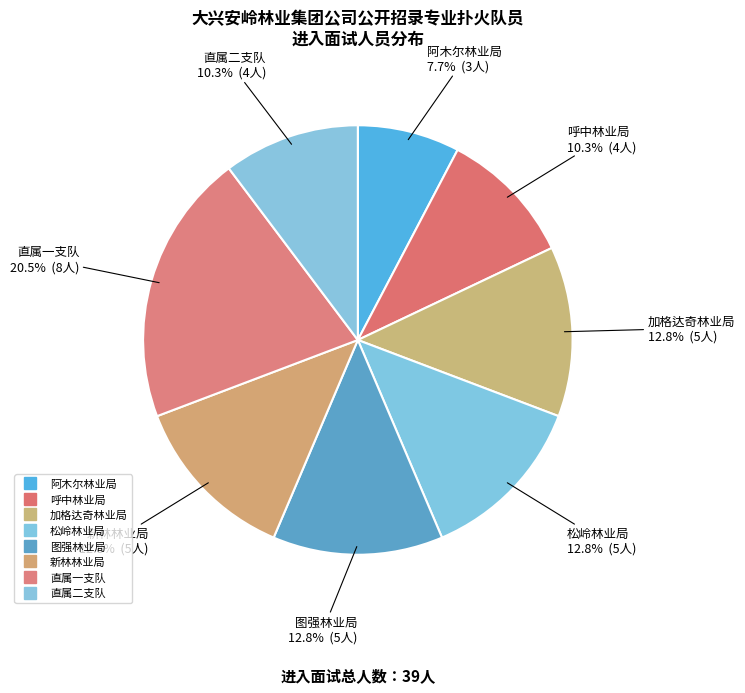

What is the change in value from 阿木尔林业局 to 呼中林业局?

+1